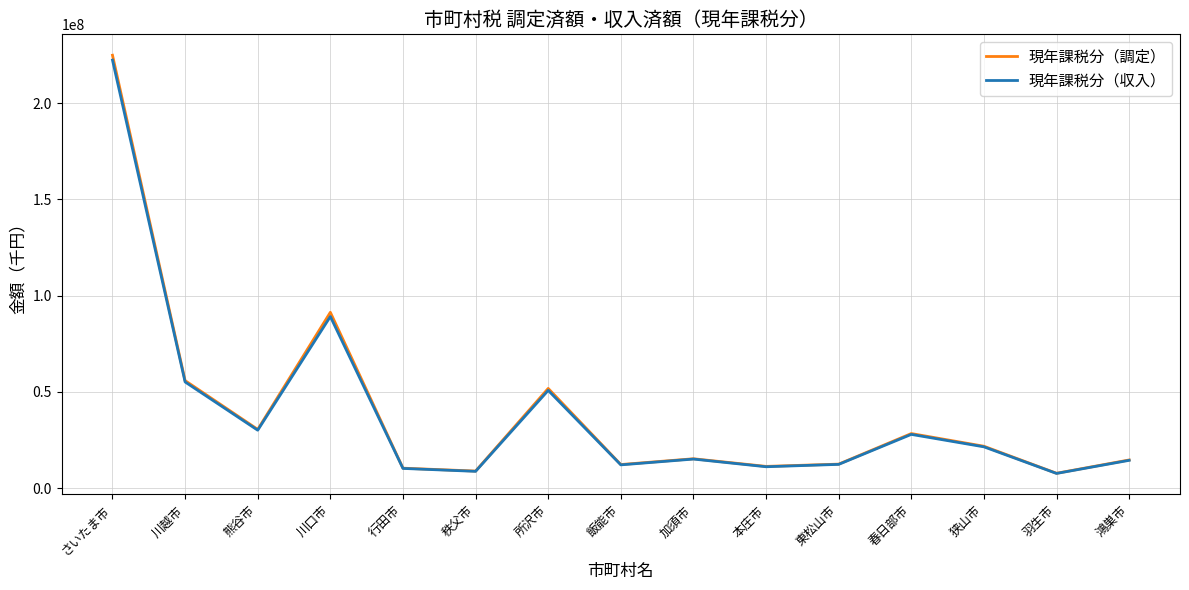

The 現年課税分（調定） series shows 371129710 at さいたま市. True or false?

False